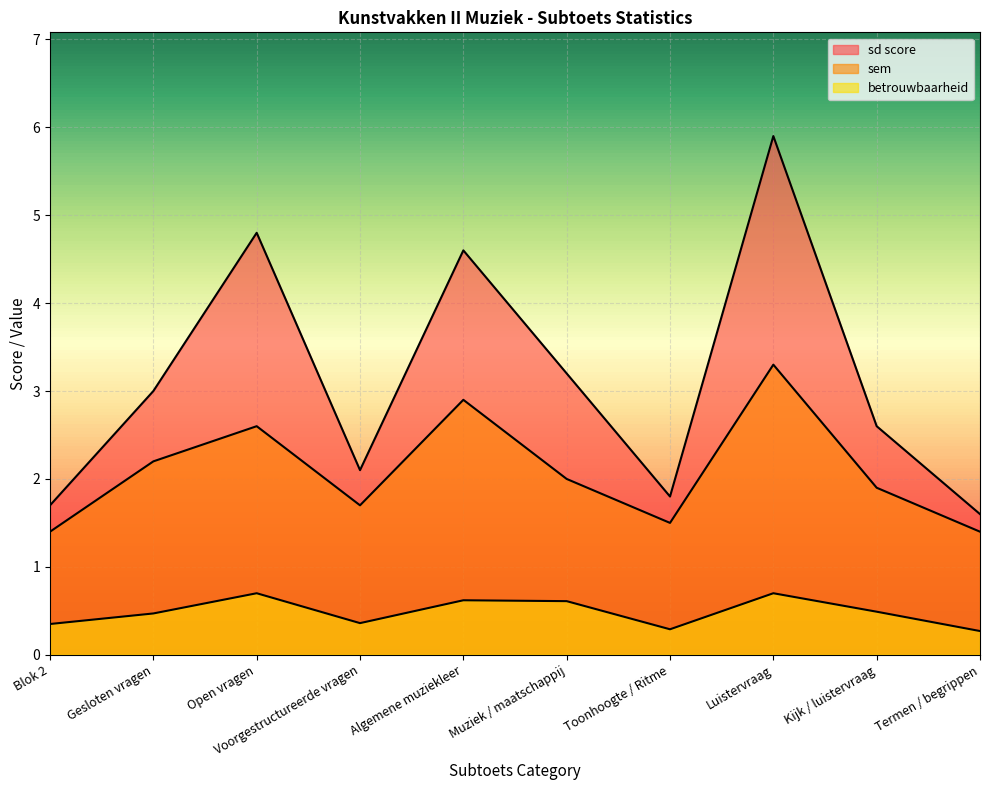

What is the label of the 9th point from the right?

Gesloten vragen